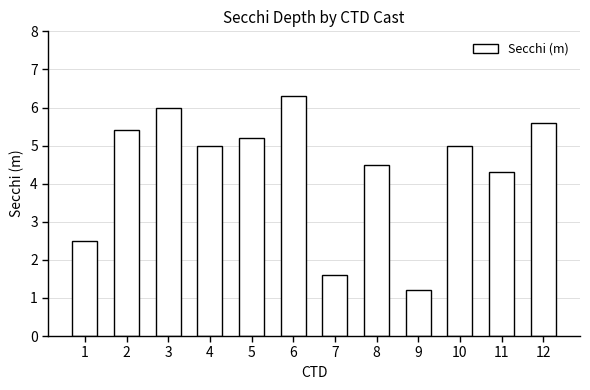

What is the minimum value shown in the chart?

1.2